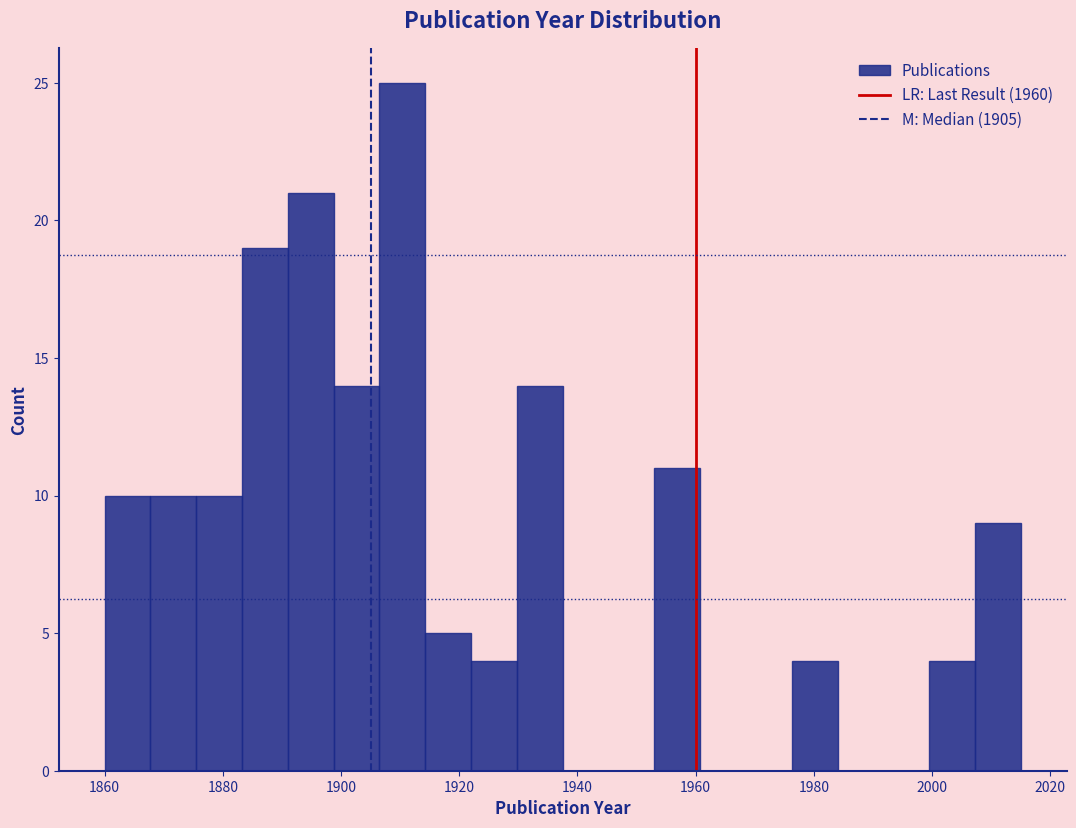

Read against the x-axis, roughly where is the centre of the tallest bar?

1910